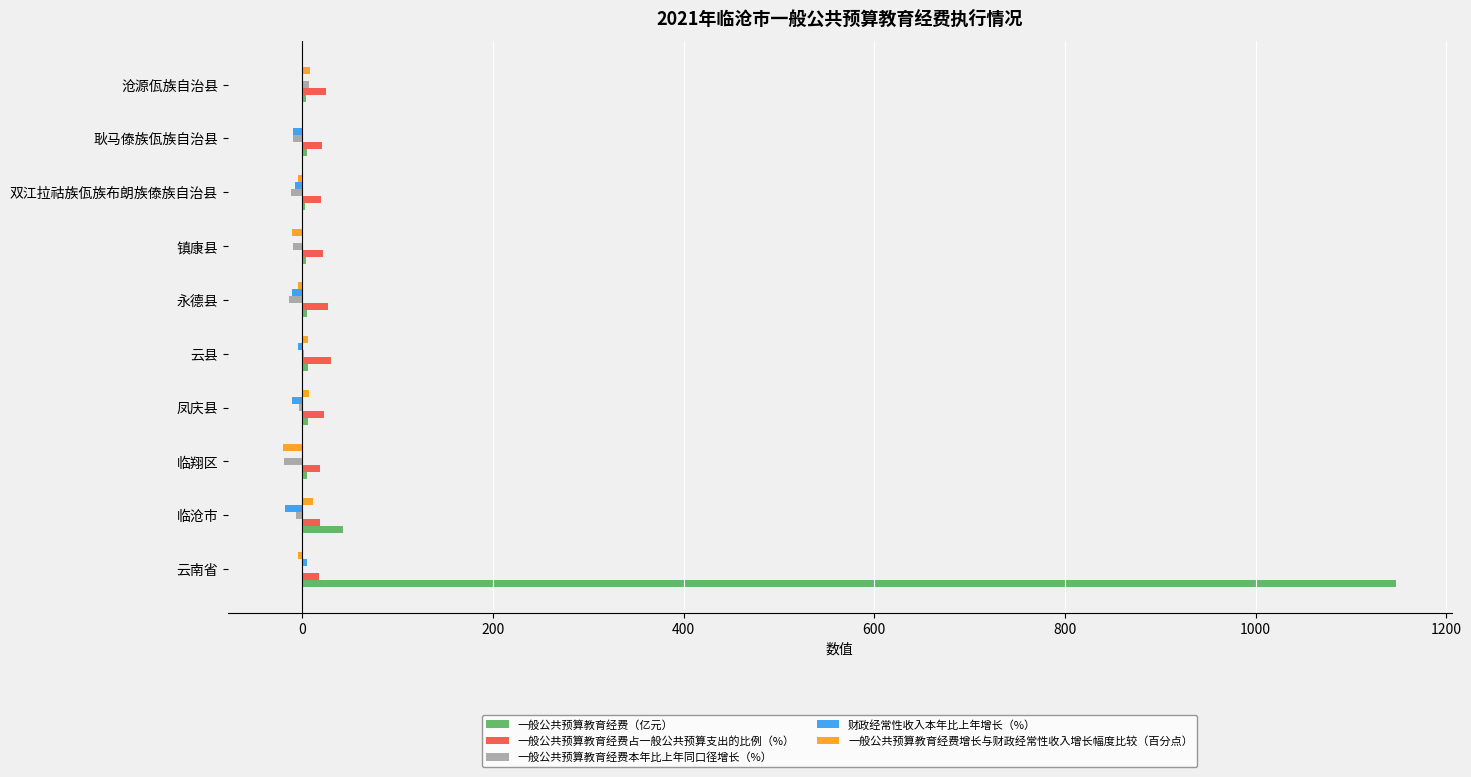

True or false: 一般公共预算教育经费（亿元） has a value of 1678.6 at 云南省.

False